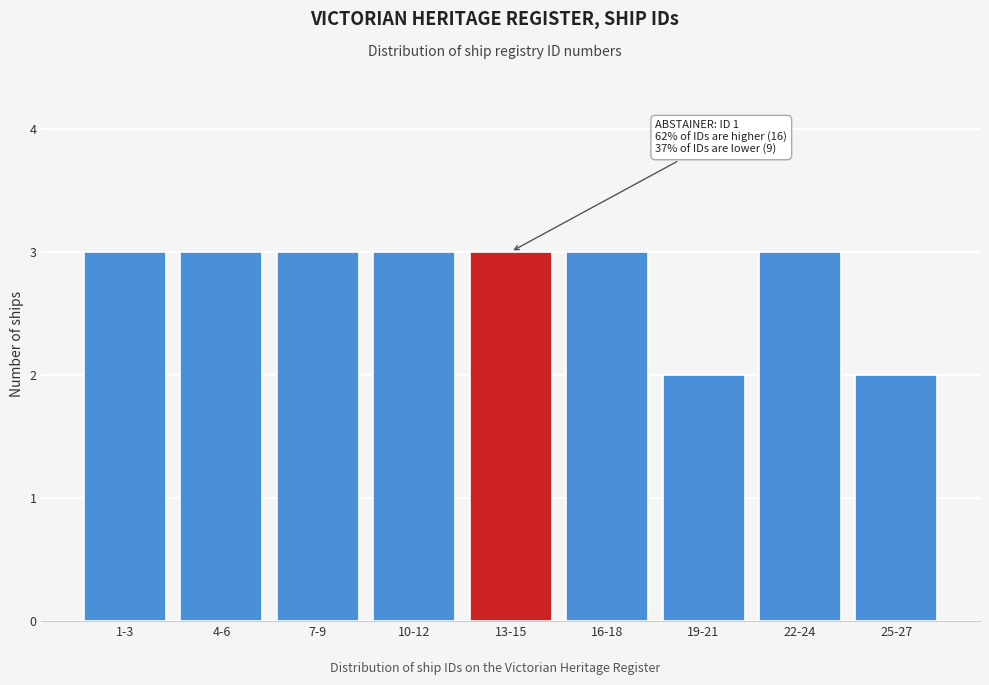

Reading left to right, transcribe all the data shown in this chart.

3	3	3	3	3	3	2	3	2